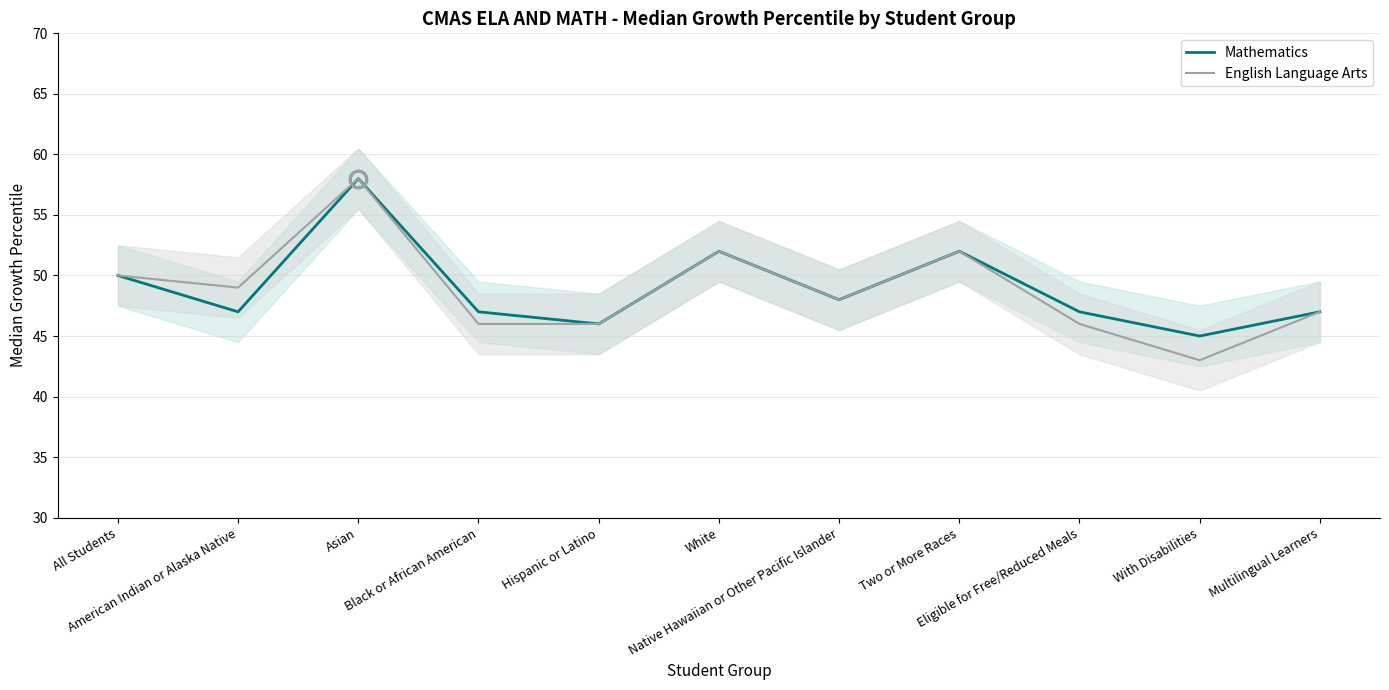

What is the difference between the second highest and minimum values in the Mathematics series?

7